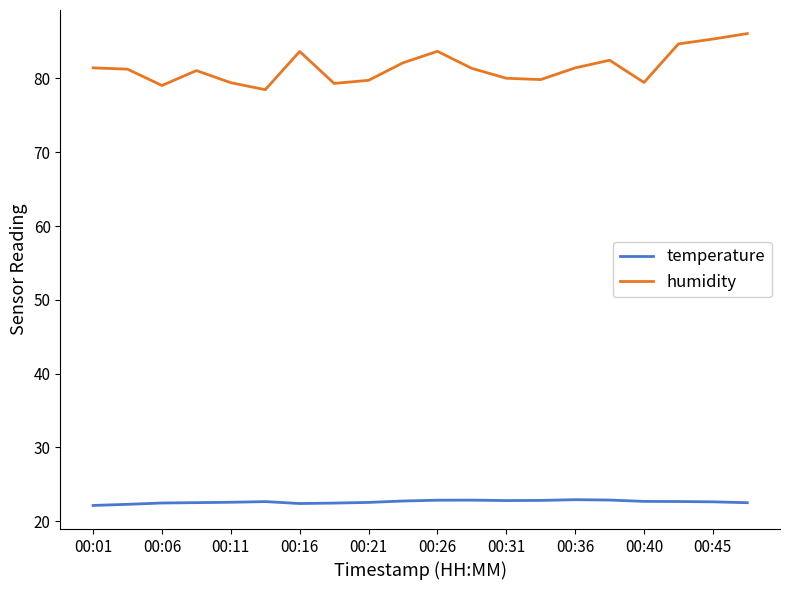

Which series has the largest range (max minus min)?

humidity